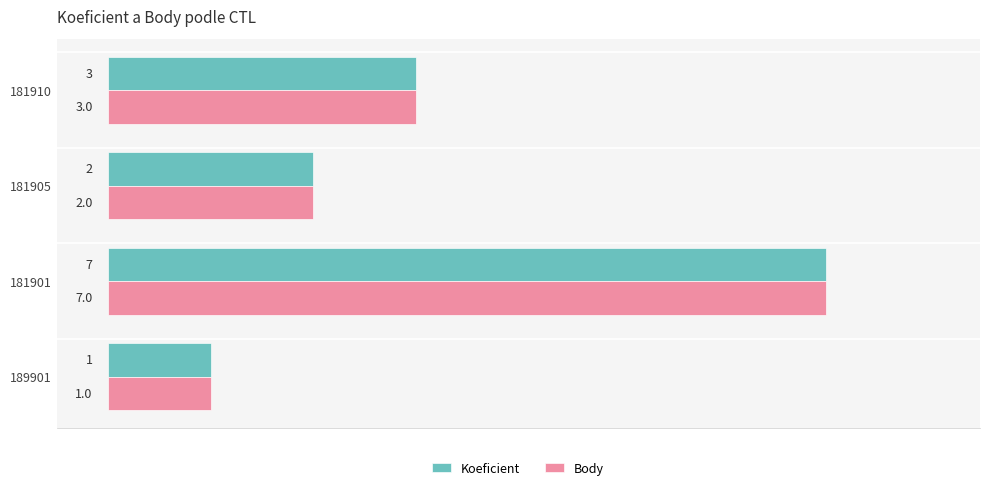

At which category is the sum across all series the highest?

181901